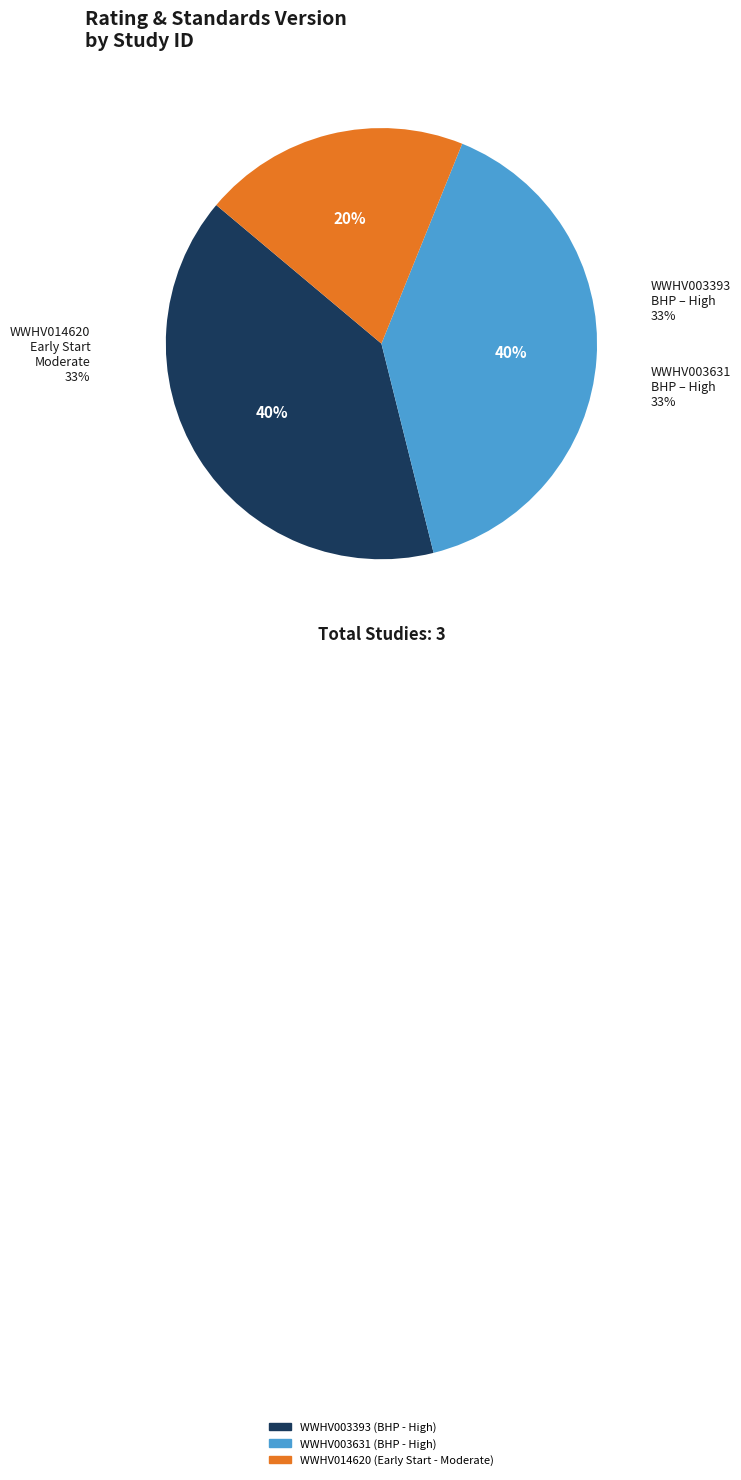

To the nearest percent, what is the difference between the largest and smallest slice percentages?

20%